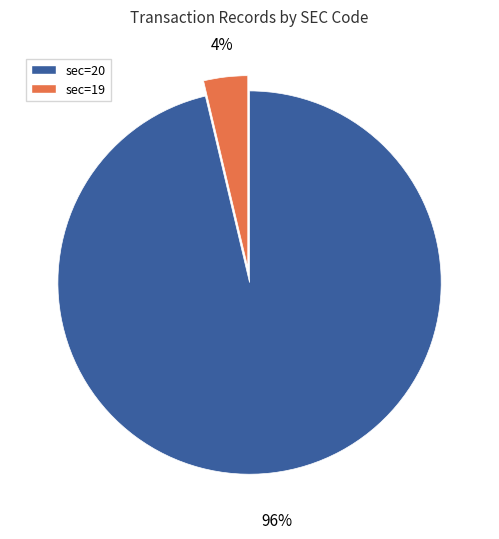

Do sec=20 and sec=19 together represent more than half of the pie?

Yes